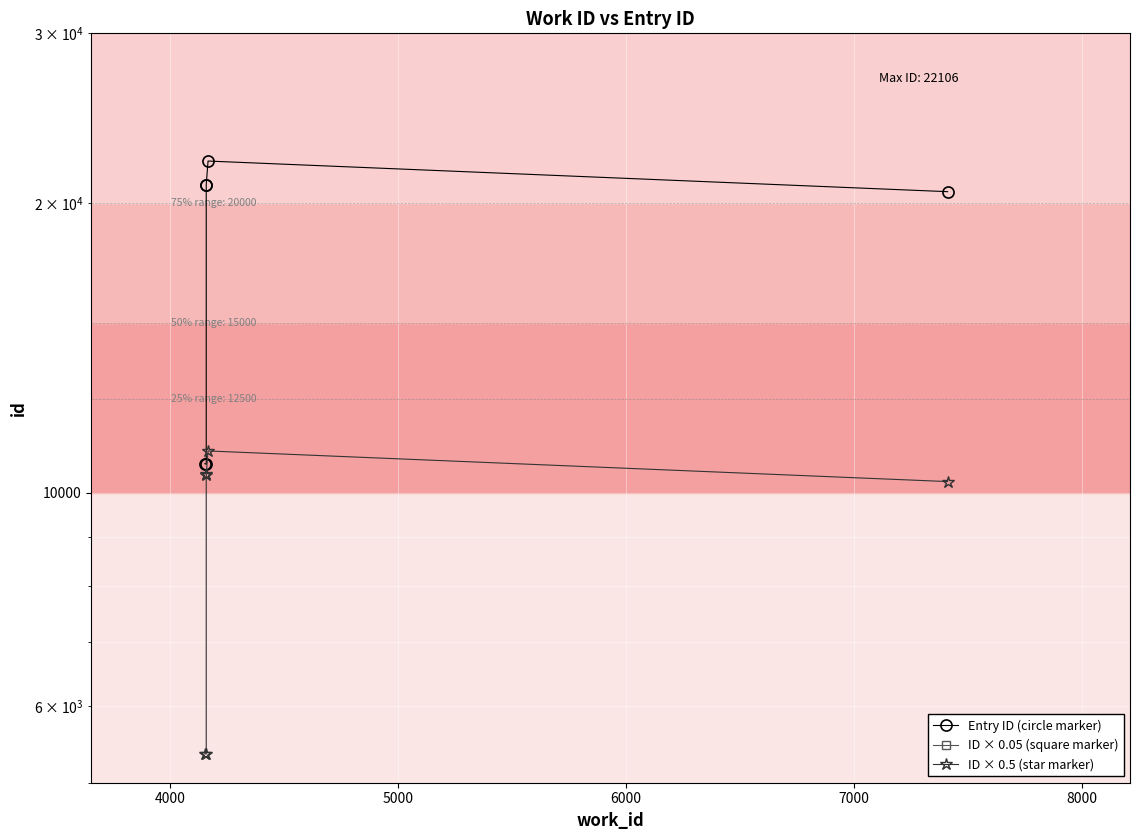

What is the value of the ID × 0.5 (star marker) point at the 5th from the left?

11053.0